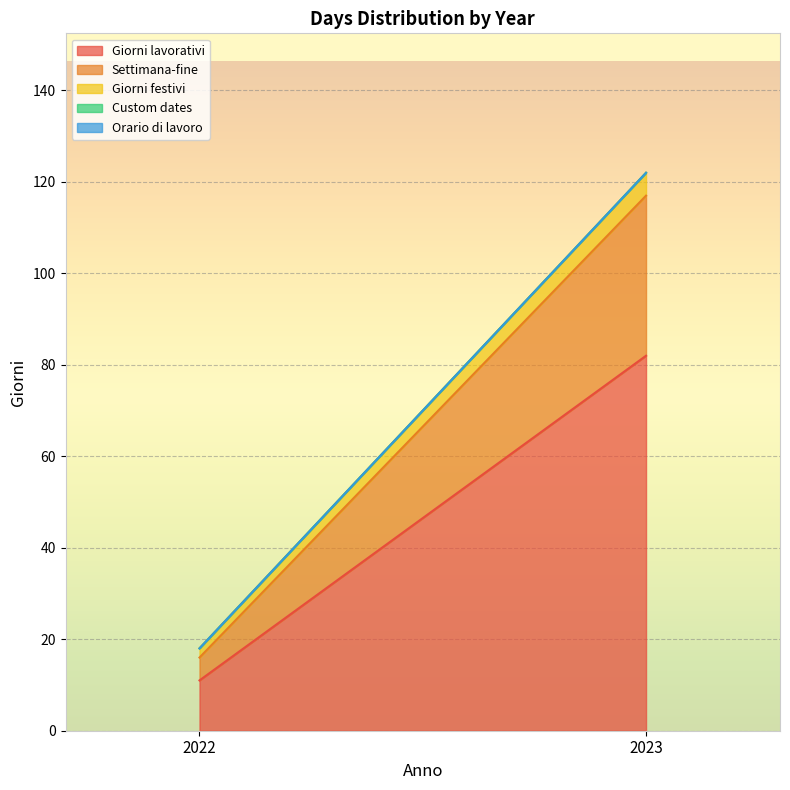

The Orario di lavoro series shows 0 at 2022. True or false?

True